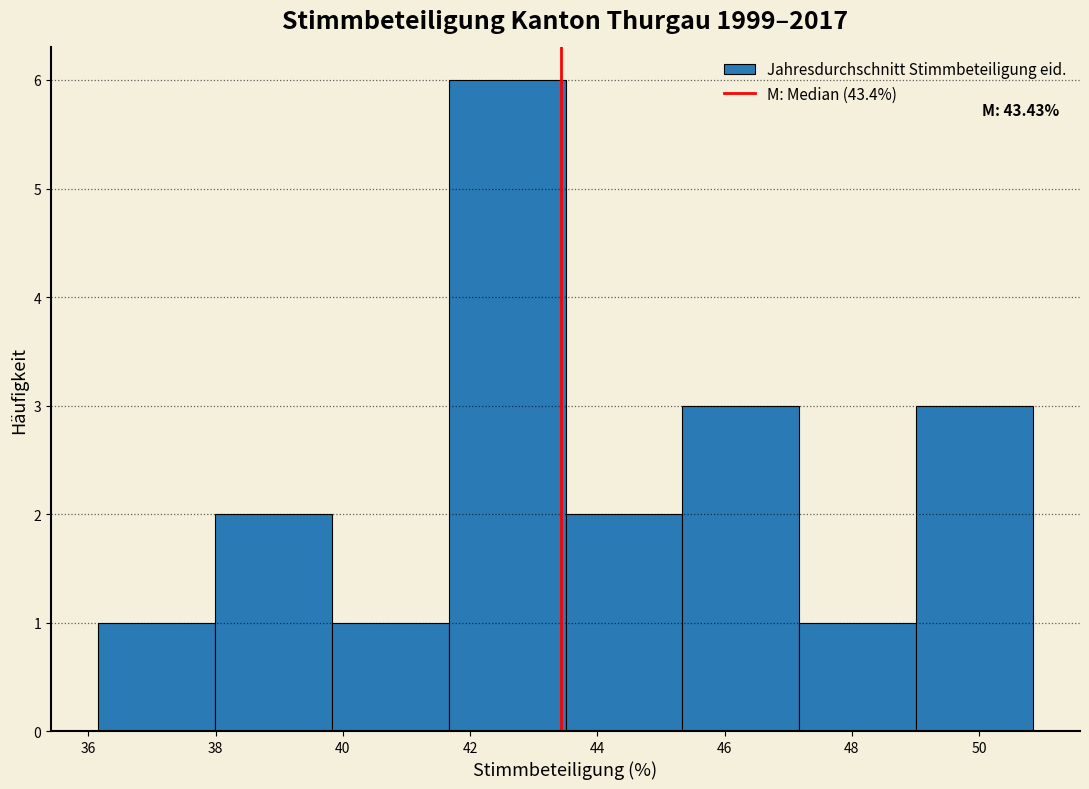

Which range on the x-axis has the tallest bar?

41.6 to 43.4